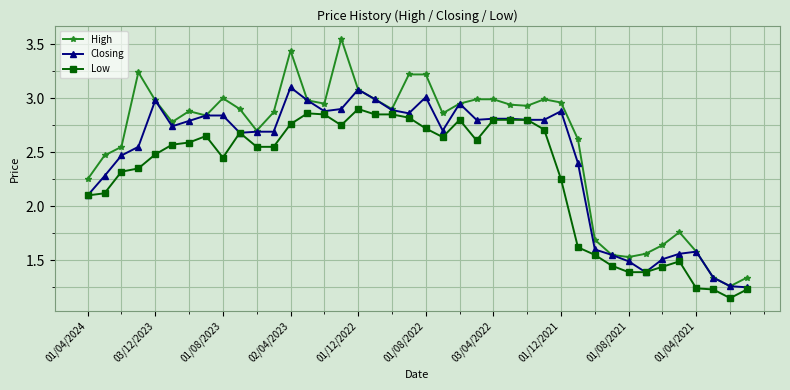

How many series are shown in this chart?

3